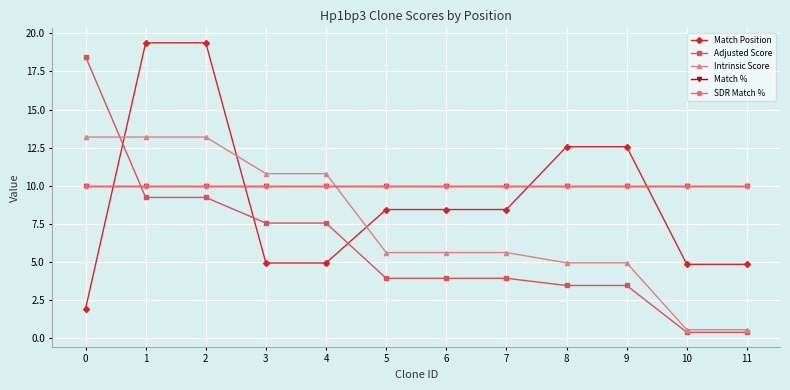

True or false: Intrinsic Score has a value of 17.9 at 1.

False